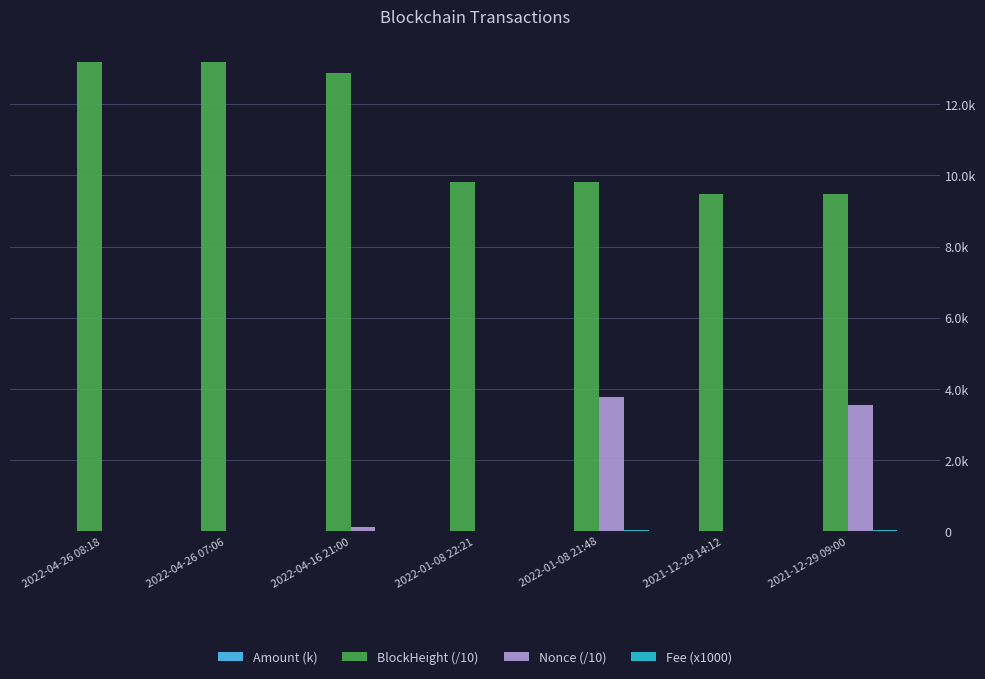

Does the chart contain stacked bars?

No